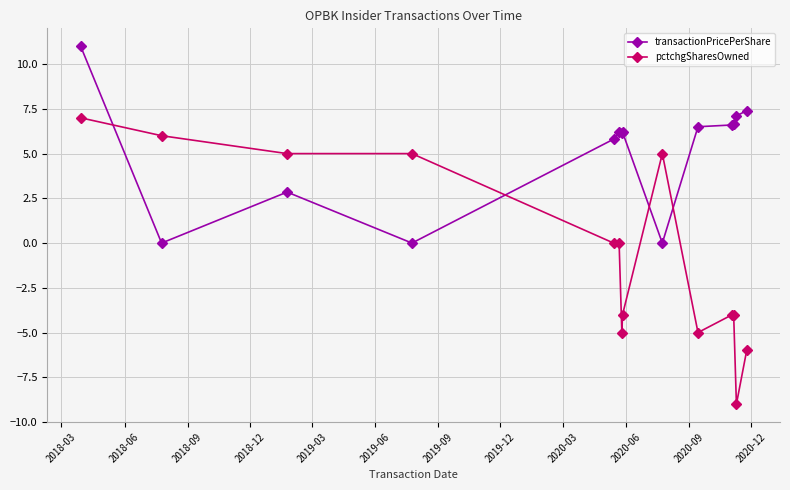

How many times do transactionPricePerShare and pctchgSharesOwned cross each other?

4